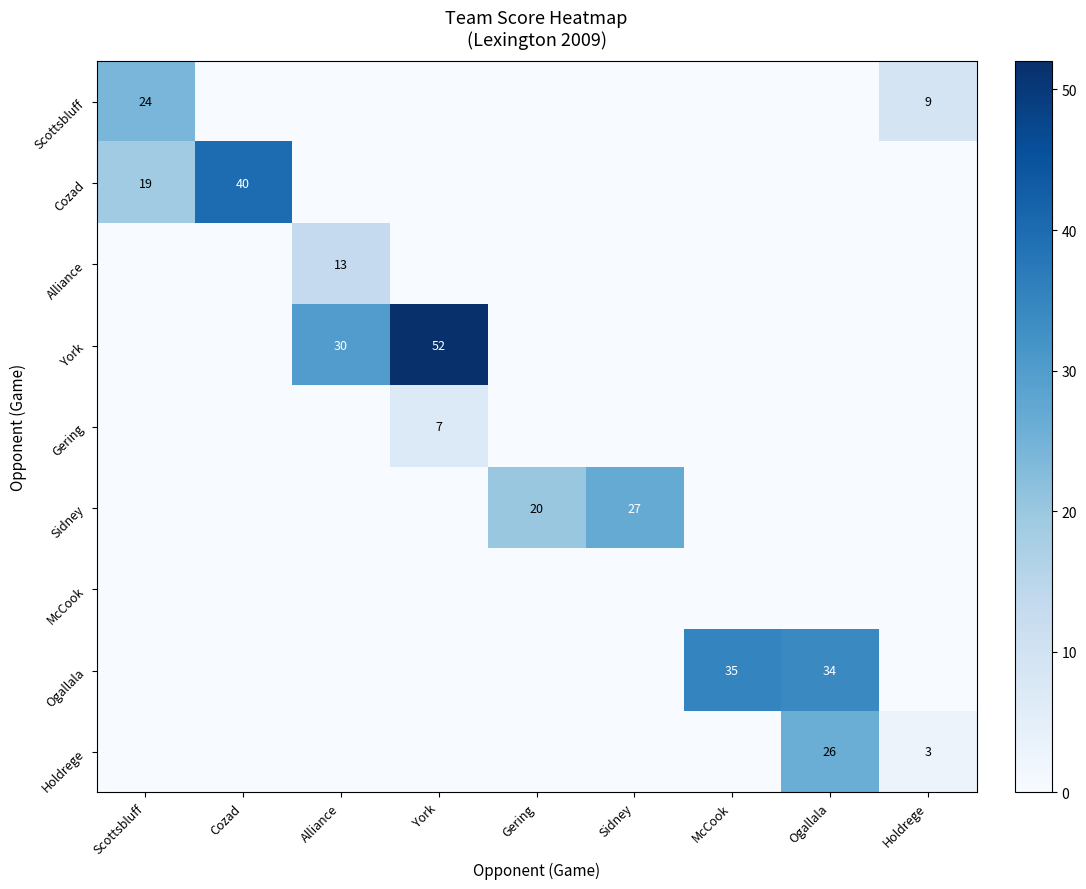

True or false: Cozad has a value of 26 at Scottsbluff.

False